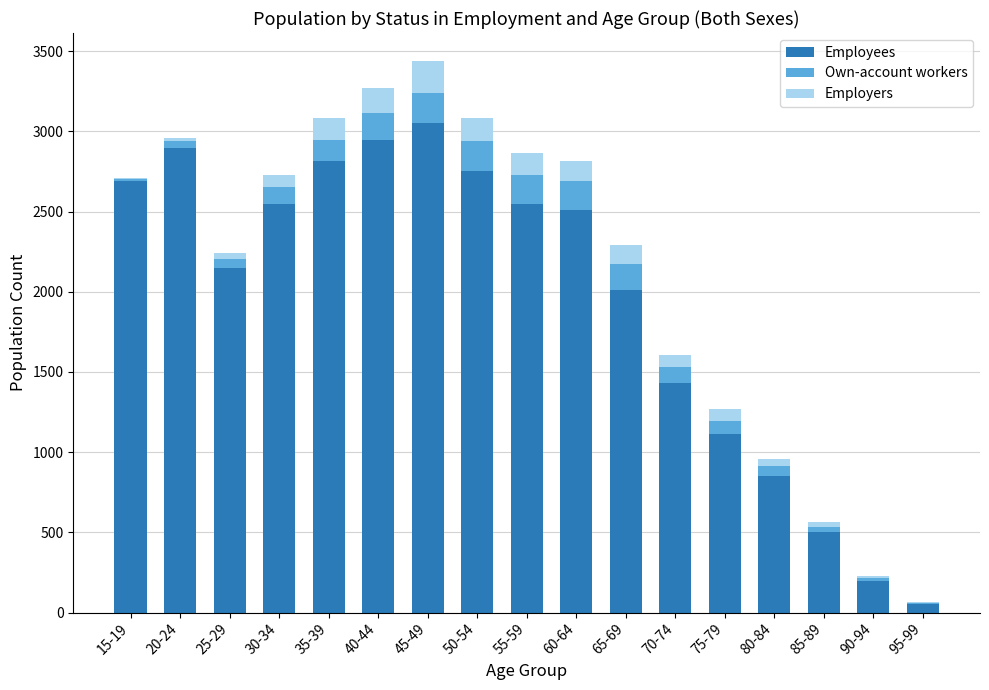

What is the maximum value for Employees?

3053